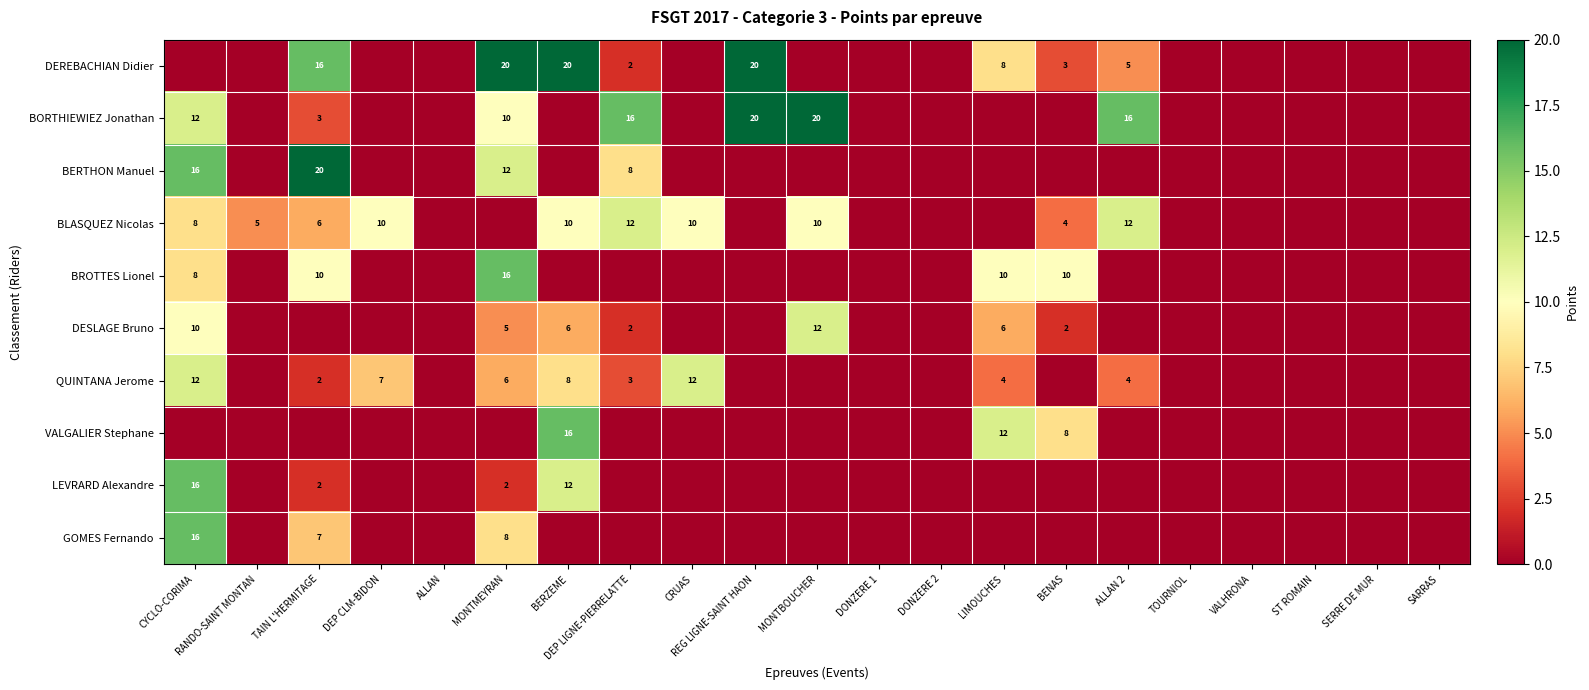

At which category is the sum across all series the highest?

CYCLO-CORIMA